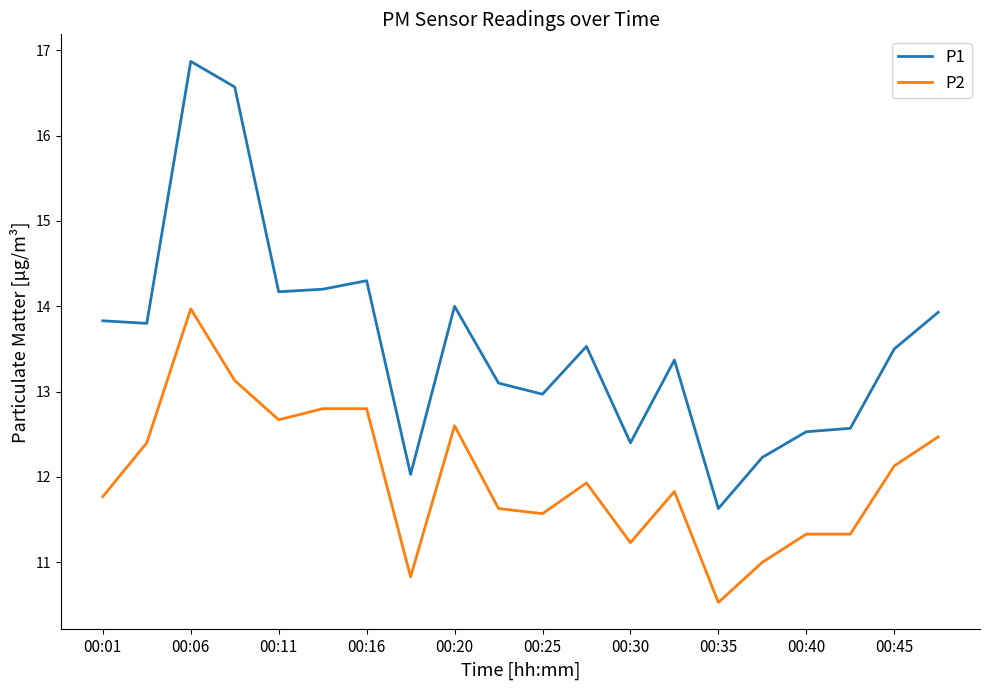

What is the lowest value of the P1 series?

11.6